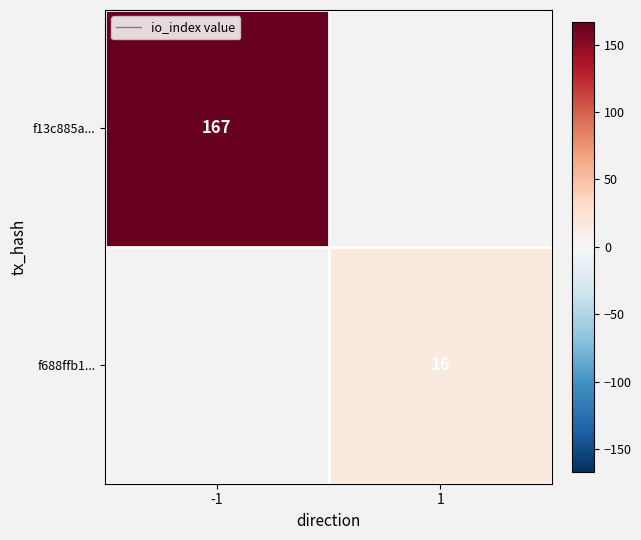

The value of f13c885a... at -1 is 291. True or false?

False